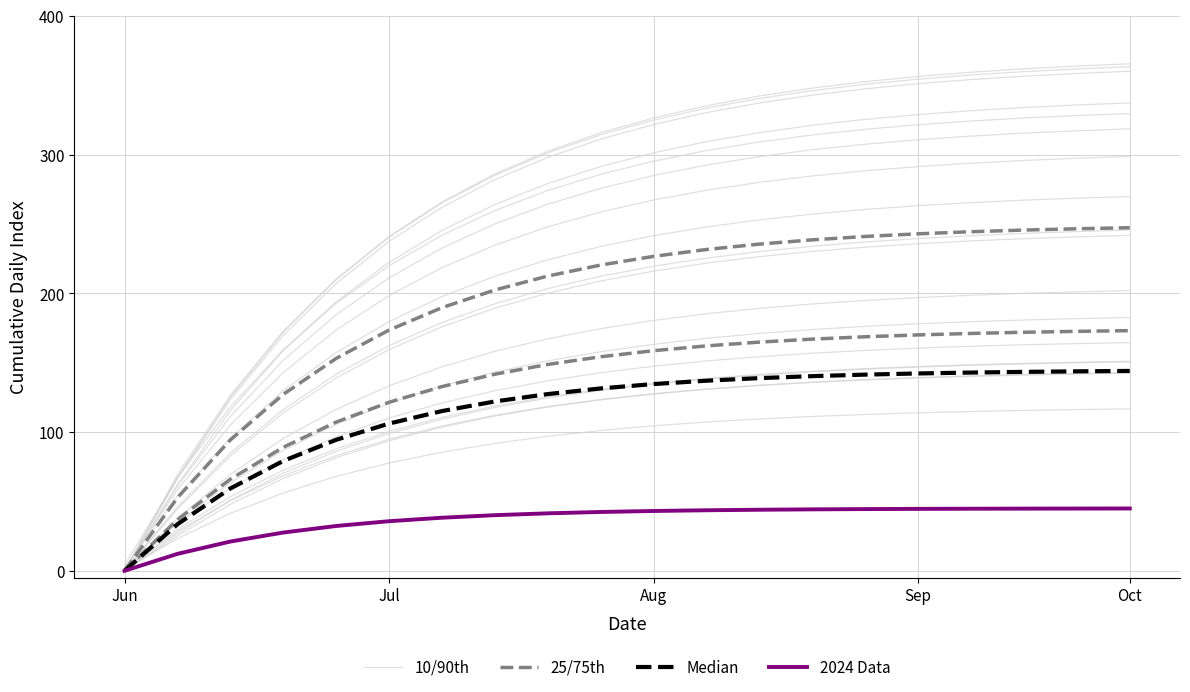

Is the value of 25/75th at Sep greater than the value of 10/90th at Aug?

No